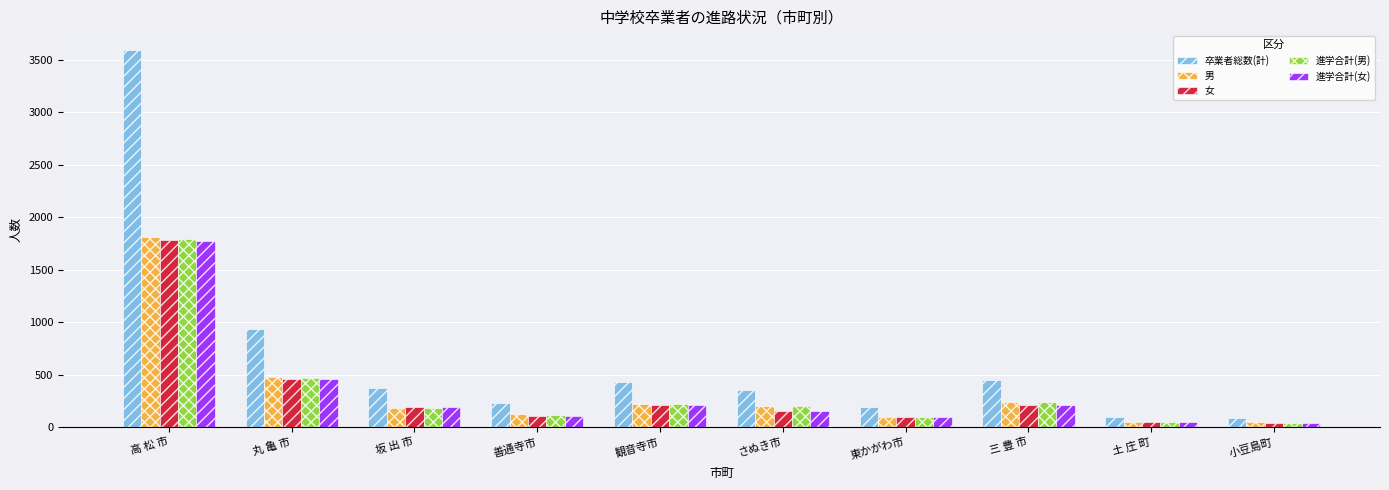

What is the smallest value displayed?

39